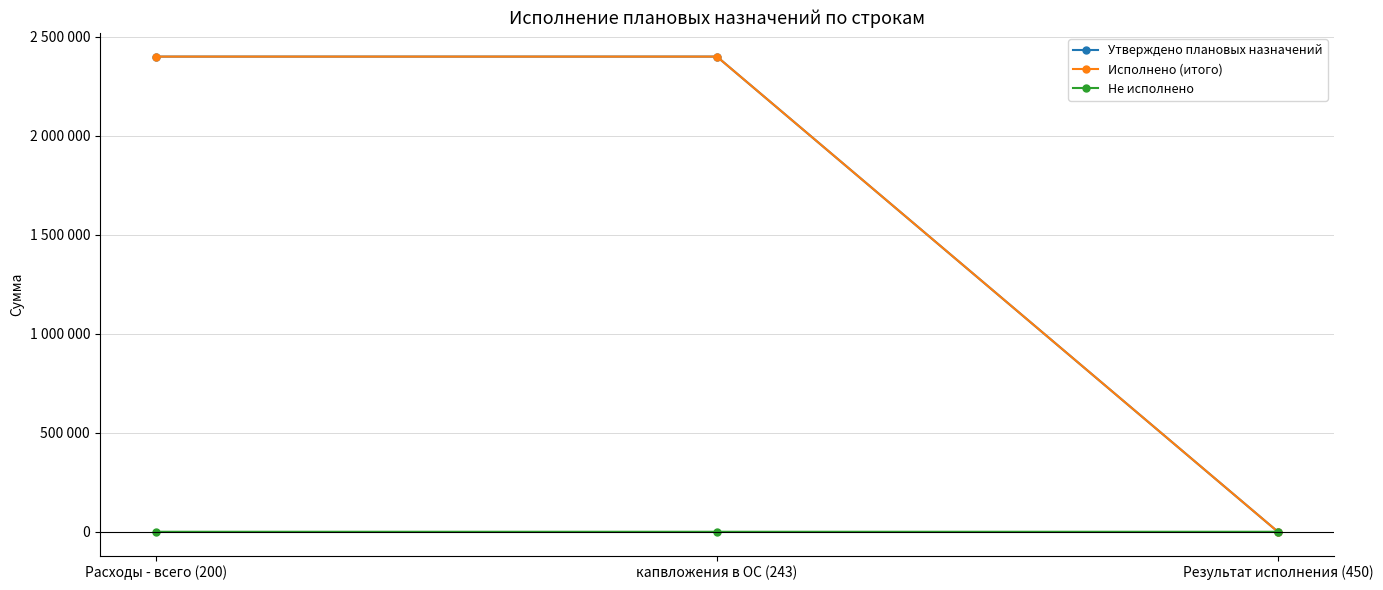

Rank the categories by Исполнено (итого) value from lowest to highest.

Результат исполнения (450), Расходы - всего (200), капвложения в ОС (243)